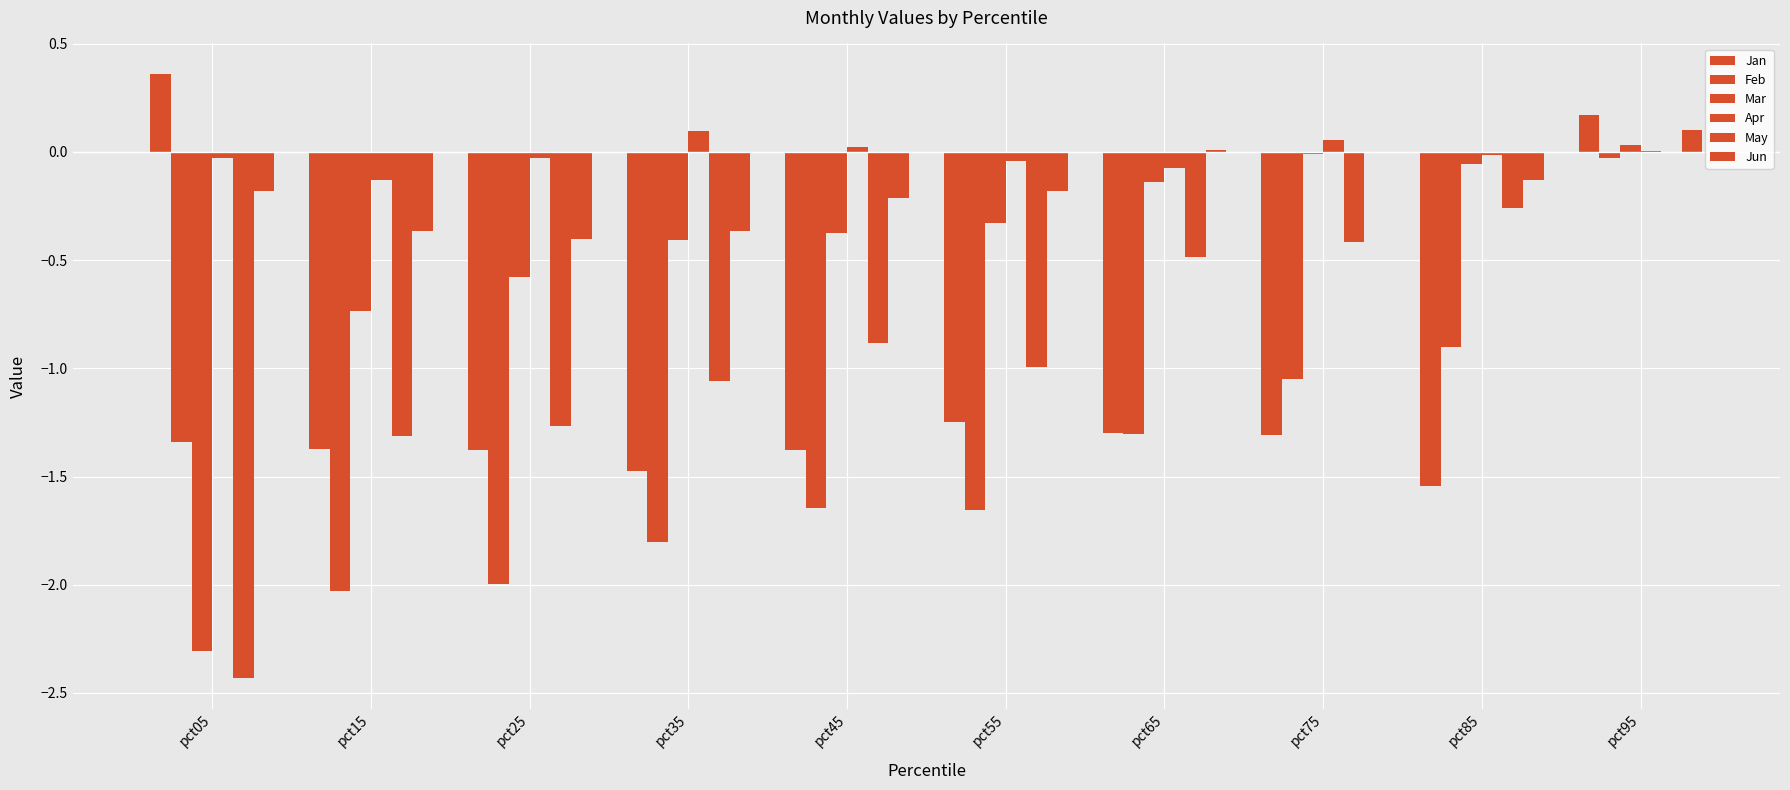

At pct45, list the series in order from largest to smallest.

Apr, Jun, Mar, May, Jan, Feb